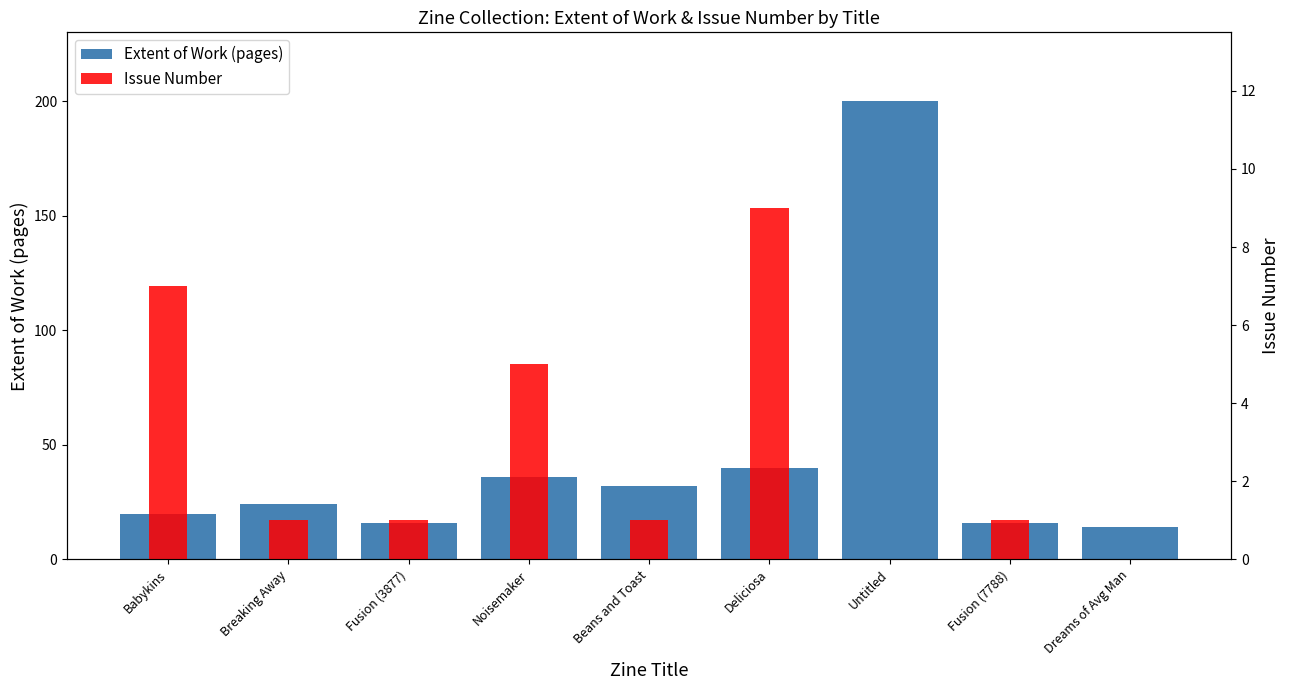

What is the difference between the second highest and second lowest values in the Extent of Work (pages) series?

24